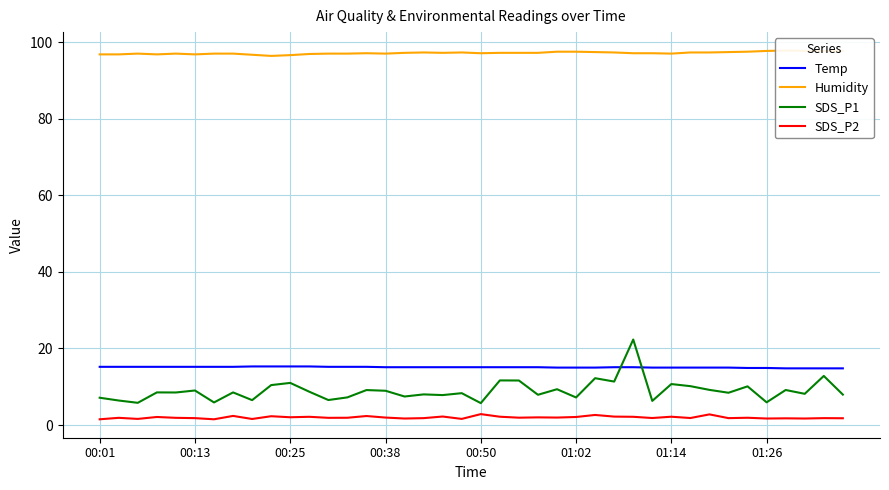

What is the difference between the maximum and second lowest values in the Humidity series?

1.2